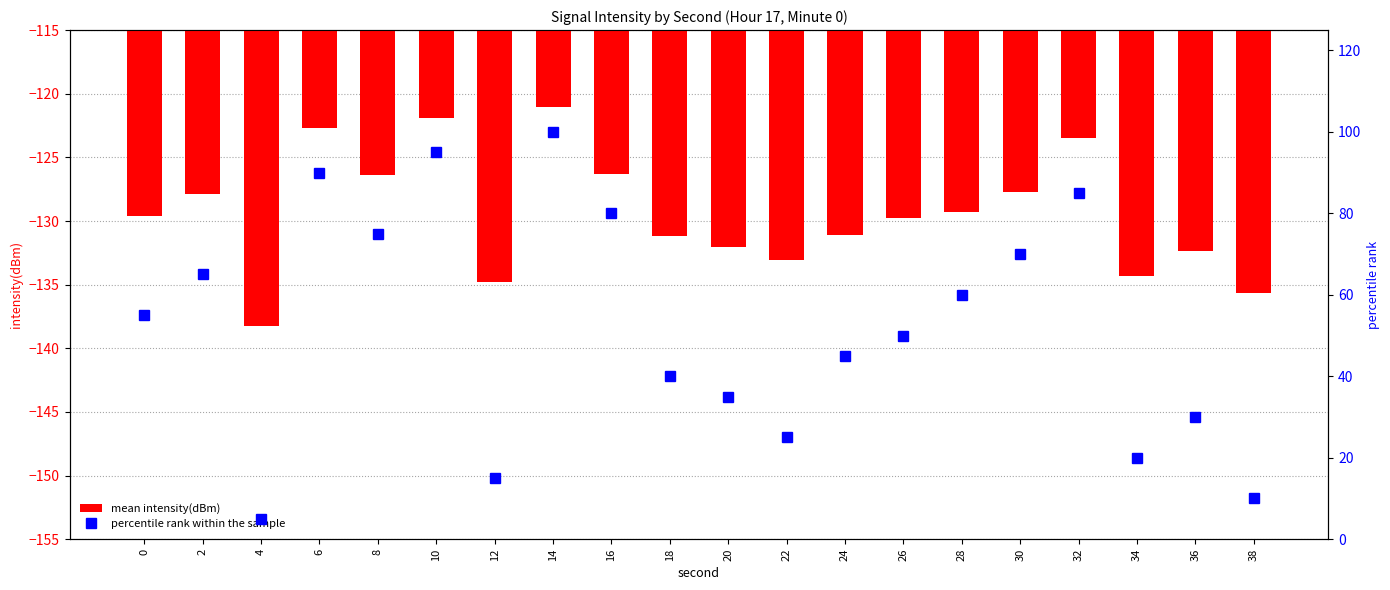

Which series has the largest total across all categories?

percentile rank within the sample